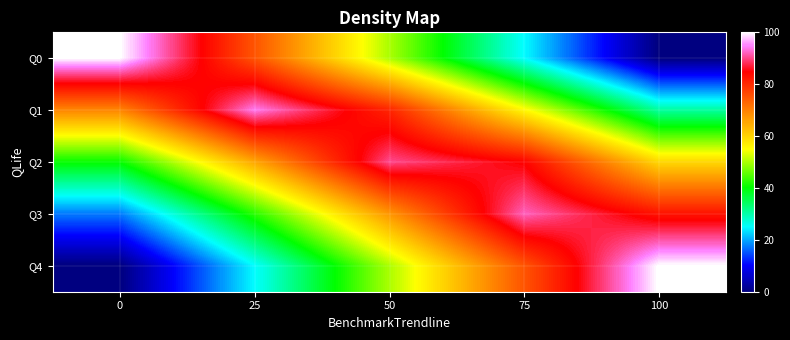

Reading left to right, transcribe all the data shown in this chart.

Q0: 0=100.0	25=75.0	50=50.0	75=25.0	100=0.0
Q1: 0=69.4	25=94.4	50=80.6	75=55.6	100=30.6
Q2: 0=40.4	25=65.4	50=90.4	75=84.6	100=59.6
Q3: 0=17.3	25=42.3	50=67.3	75=92.3	100=82.7
Q4: 0=0.0	25=25.0	50=50.0	75=75.0	100=100.0